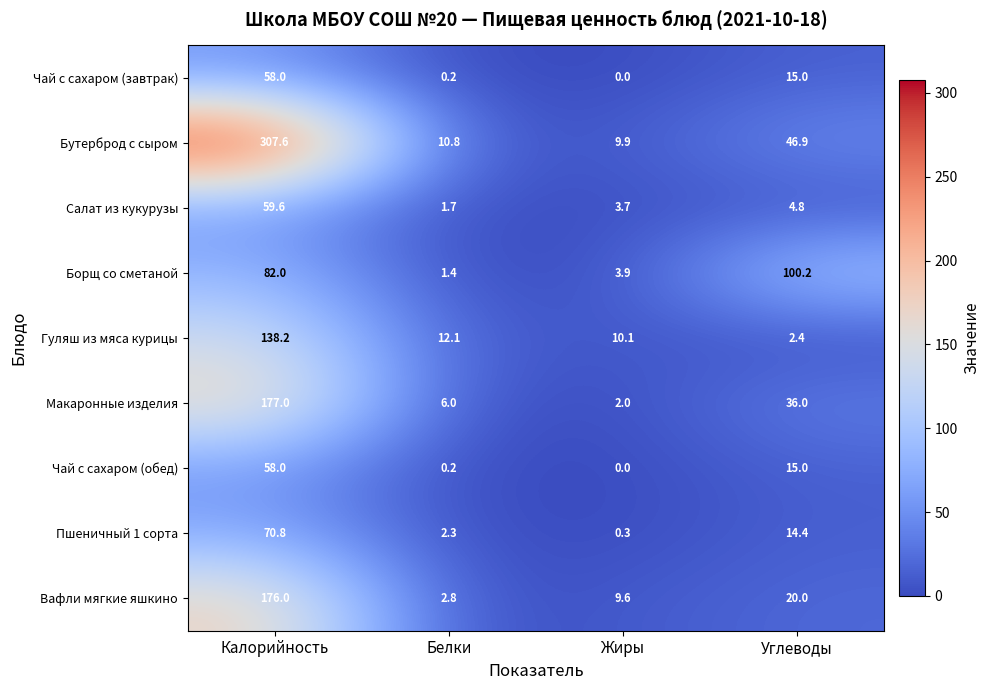

Which series changed the most between Жиры and Углеводы?

Борщ со сметаной